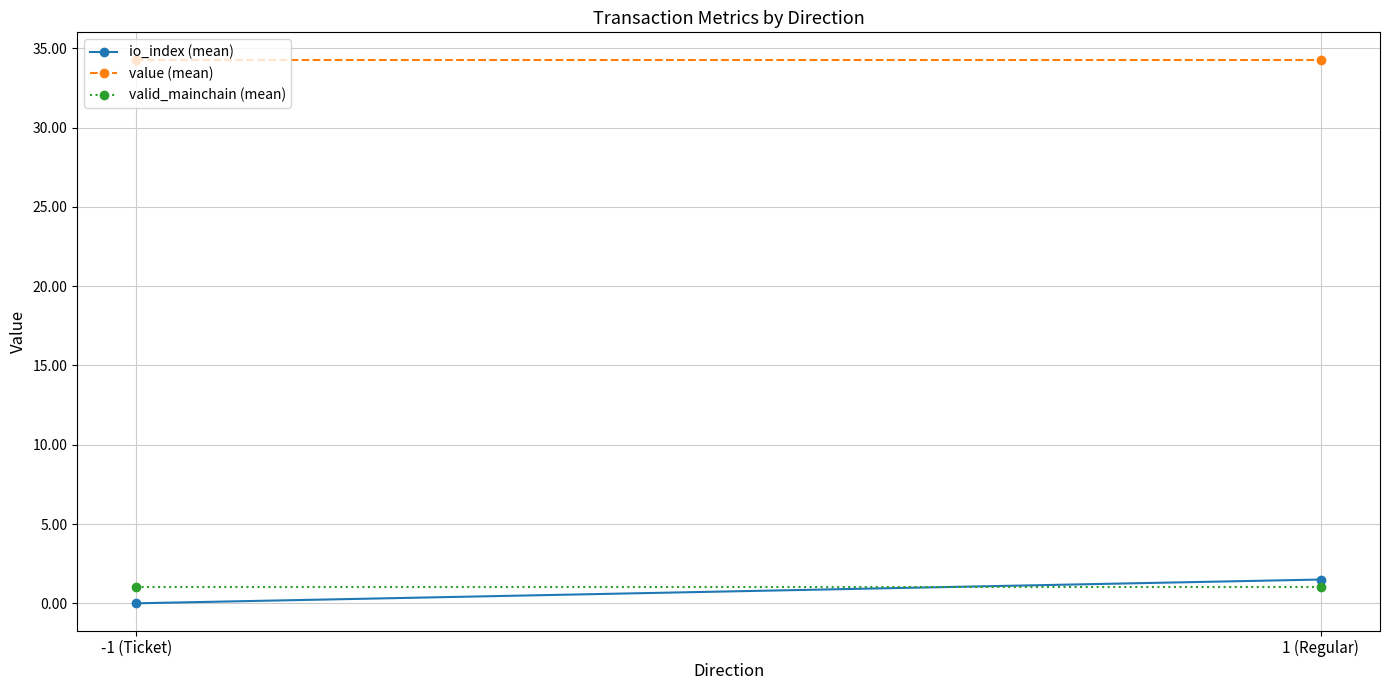

At which label does valid_mainchain (mean) reach its minimum?

-1 (Ticket)